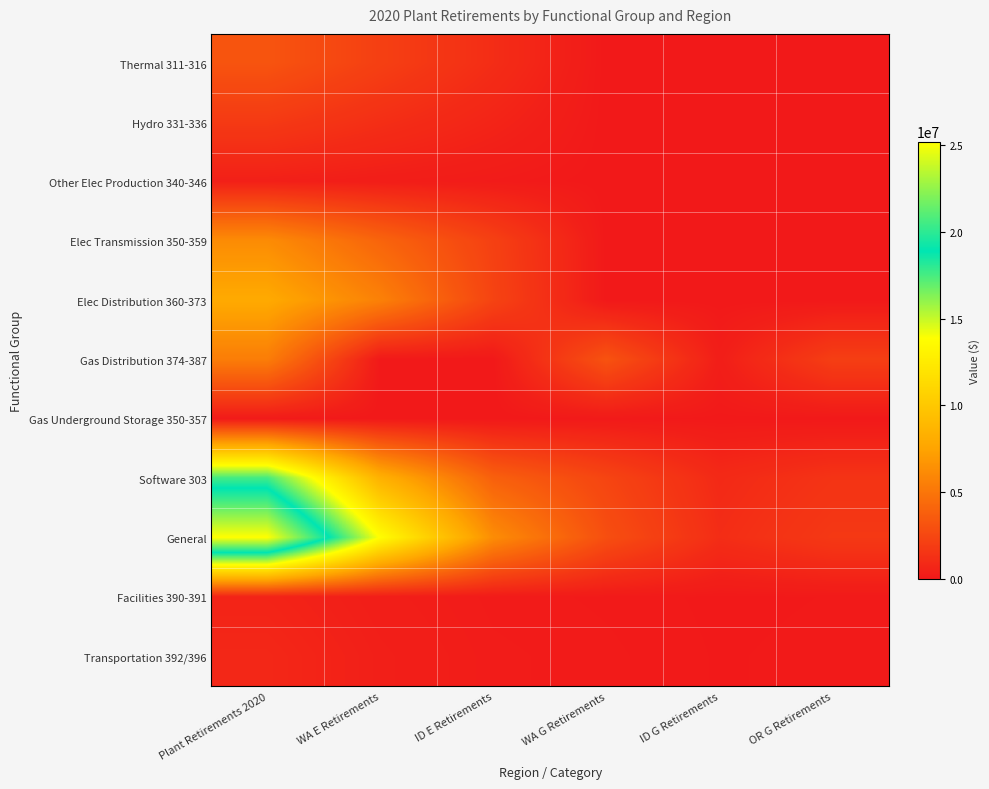

Reading left to right, list all the values displayed in this chart.

Thermal 311-316: Plant Retirements 2020=3174042.3	WA E Retirements=2083441.4	ID E Retirements=1090600.9	WA G Retirements=0.0	ID G Retirements=0.0	OR G Retirements=0.0
Hydro 331-336: Plant Retirements 2020=1771168.0	WA E Retirements=1162594.7	ID E Retirements=608573.3	WA G Retirements=0.0	ID G Retirements=0.0	OR G Retirements=0.0
Other Elec Production 340-346: Plant Retirements 2020=387771.9	WA E Retirements=254533.5	ID E Retirements=133238.4	WA G Retirements=0.0	ID G Retirements=0.0	OR G Retirements=0.0
Elec Transmission 350-359: Plant Retirements 2020=6200624.1	WA E Retirements=4070089.7	ID E Retirements=2130534.4	WA G Retirements=0.0	ID G Retirements=0.0	OR G Retirements=0.0
Elec Distribution 360-373: Plant Retirements 2020=7884779.7	WA E Retirements=5607199.0	ID E Retirements=2277580.7	WA G Retirements=0.0	ID G Retirements=0.0	OR G Retirements=0.0
Gas Distribution 374-387: Plant Retirements 2020=5403751.5	WA E Retirements=0.0	ID E Retirements=0.0	WA G Retirements=3111055.9	ID G Retirements=284544.7	OR G Retirements=2008150.9
Gas Underground Storage 350-357: Plant Retirements 2020=91626.8	WA E Retirements=0.0	ID E Retirements=0.0	WA G Retirements=60096.2	ID G Retirements=22688.6	OR G Retirements=8842.0
Software 303: Plant Retirements 2020=17597774.0	WA E Retirements=8398748.5	ID E Retirements=3846708.6	WA G Retirements=2369788.8	ID G Retirements=904000.3	OR G Retirements=1417646.2
General: Plant Retirements 2020=25220642.0	WA E Retirements=13759288.2	ID E Retirements=6240852.8	WA G Retirements=2886755.2	ID G Retirements=1089095.5	OR G Retirements=1700061.7
Facilities 390-391: Plant Retirements 2020=581877.9	WA E Retirements=284142.6	ID E Retirements=126535.2	WA G Retirements=86647.4	ID G Retirements=32713.2	OR G Retirements=51839.5
Transportation 392/396: Plant Retirements 2020=759748.4	WA E Retirements=371000.3	ID E Retirements=165214.9	WA G Retirements=113134.1	ID G Retirements=42713.1	OR G Retirements=67686.0